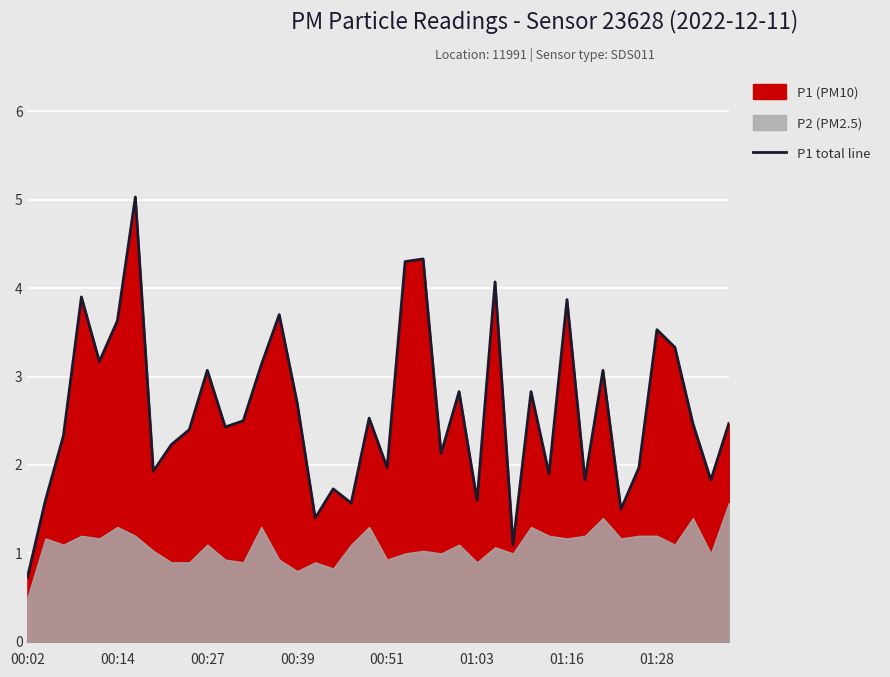

How many points are higher than both their immediate neighbors (excluding endpoints)?

13